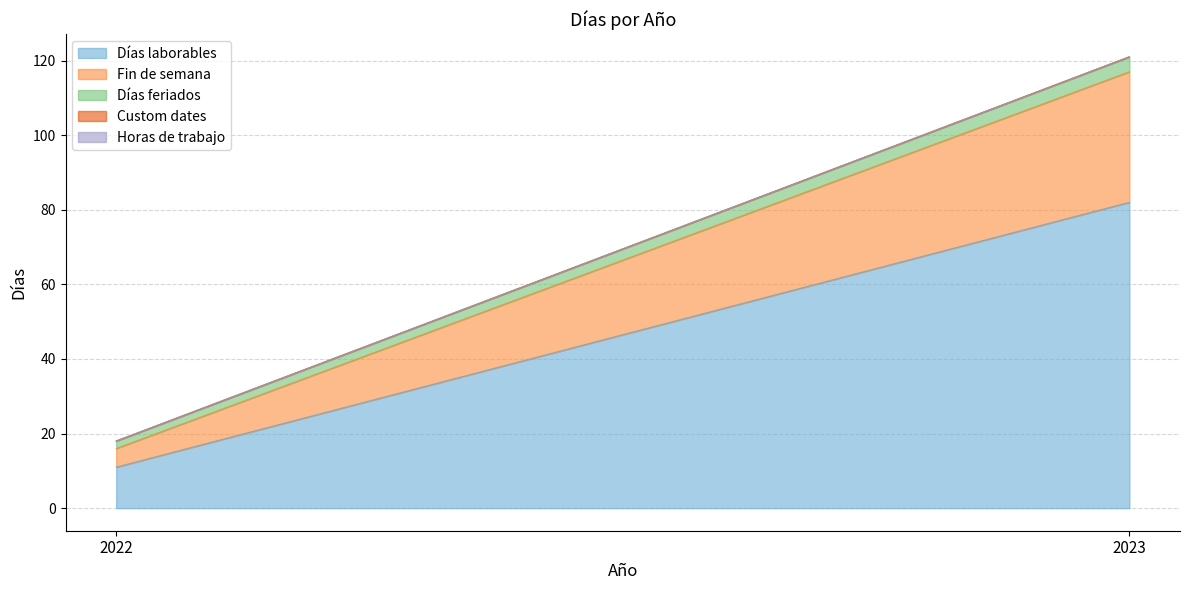

At which label is Horas de trabajo closest to 0?

2022